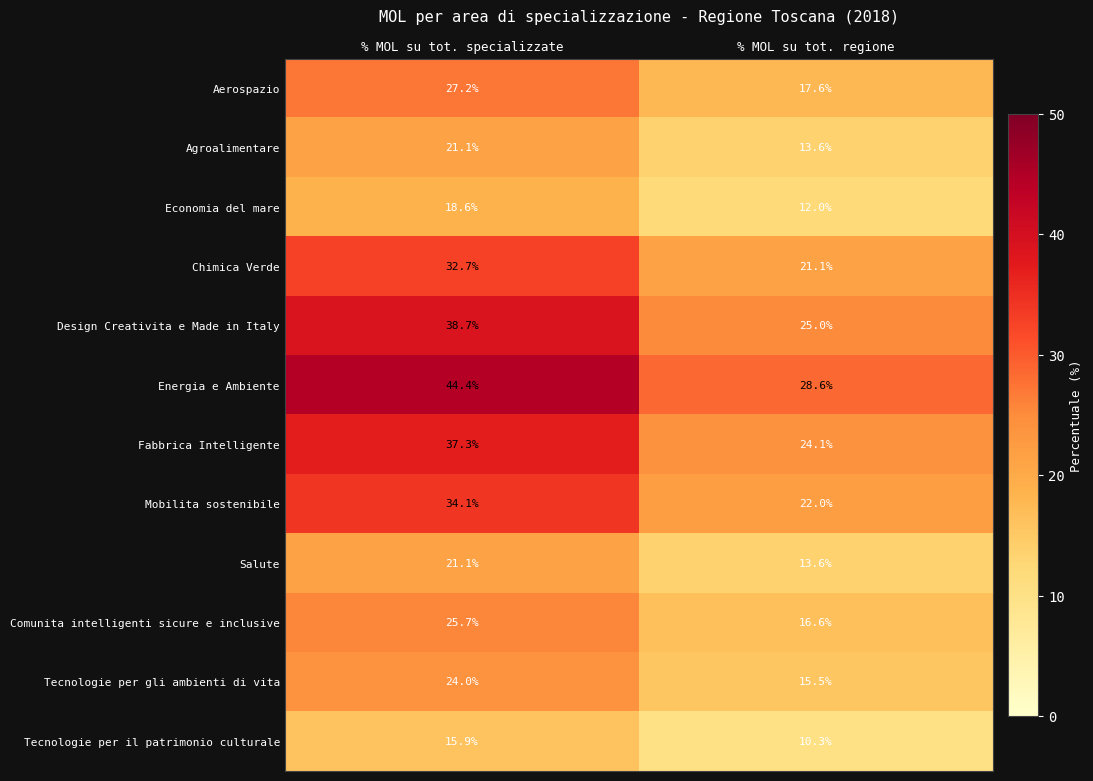

What is the maximum value shown in the chart?

44.4